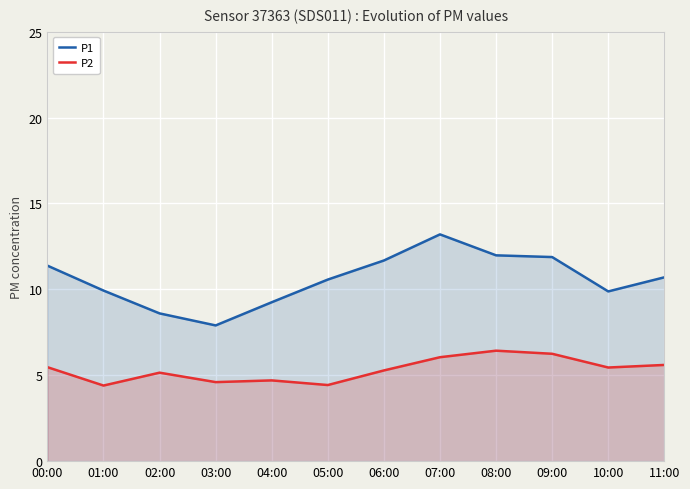

What is the difference between the P1 values at 04:00 and 08:00?

2.7